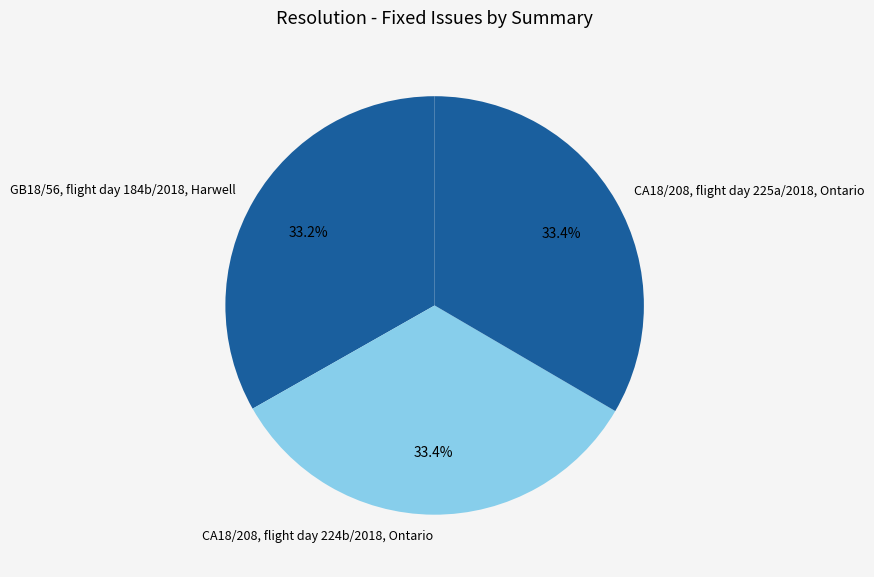

Does CA18/208, flight day 225a/2018, Ontario represent more than half of the total?

No